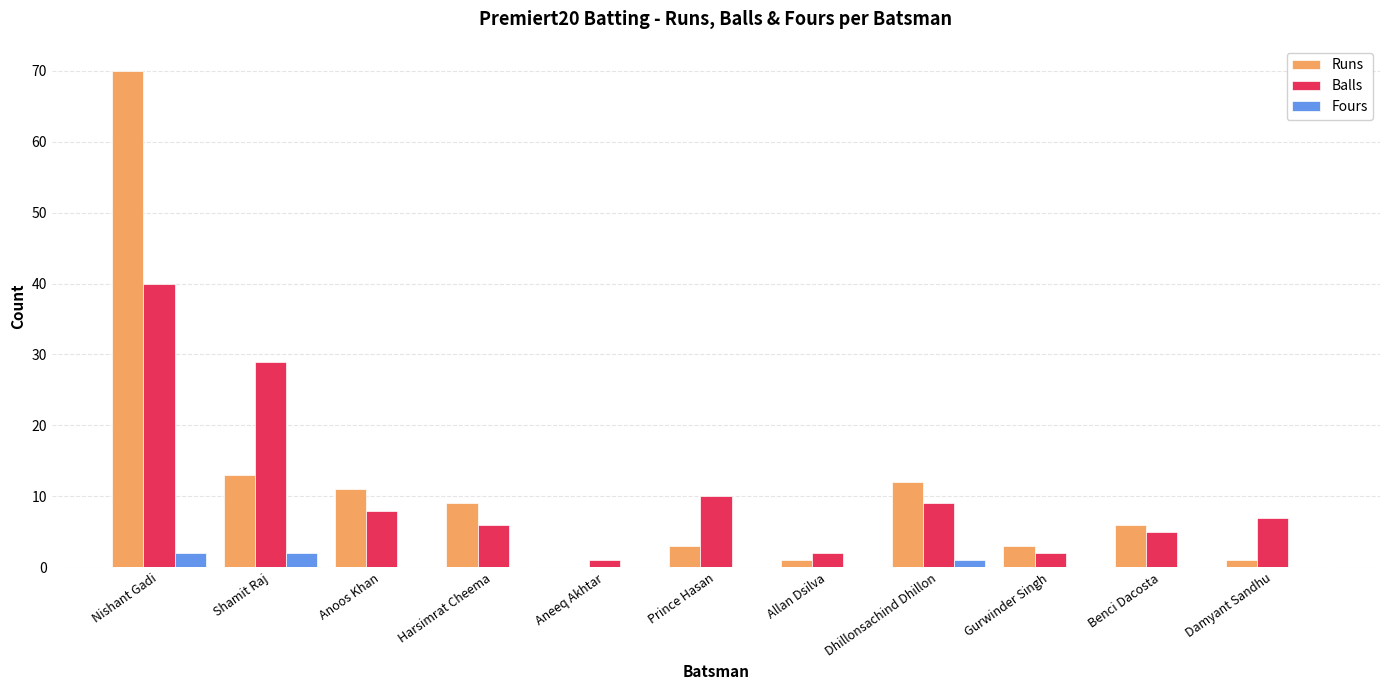

Is it true that Balls equals 8 at Benci Dacosta?

False